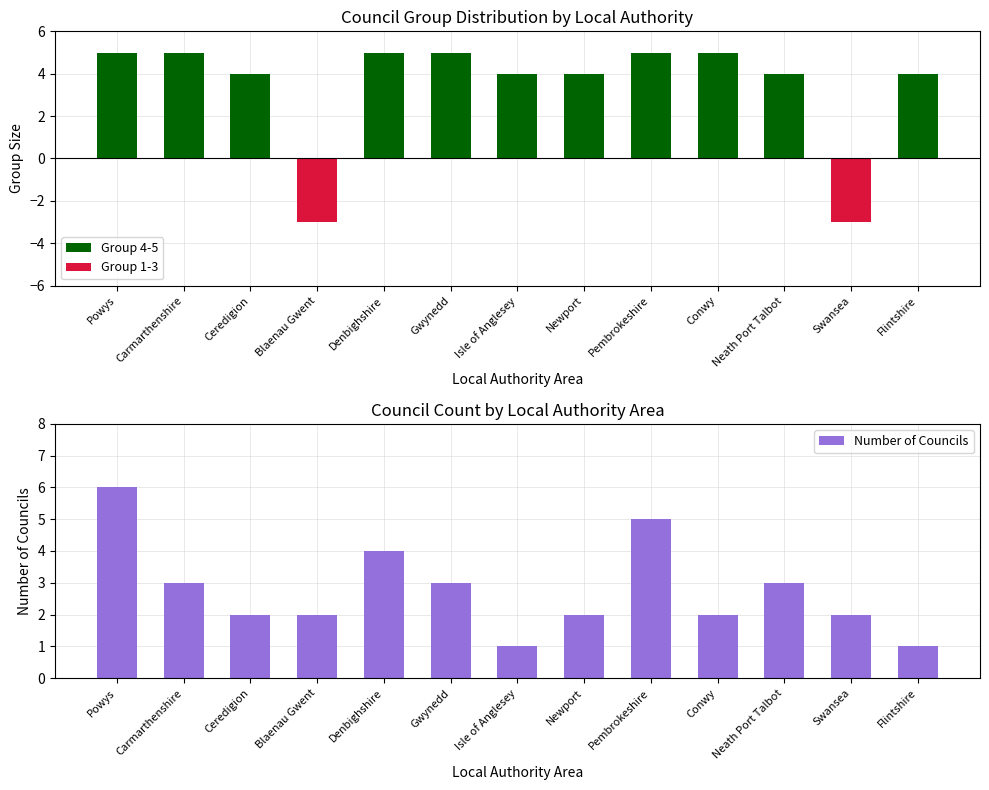

Rank the series by their average value, from highest to lowest.

Group 4-5, Number of Councils, Group 1-3